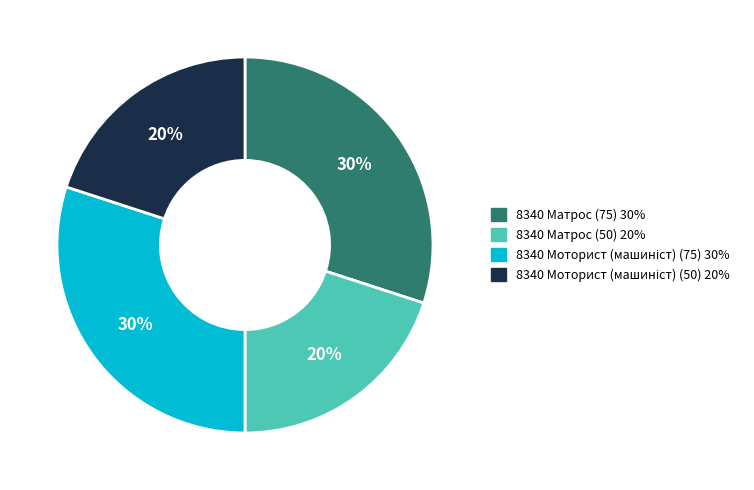

To the nearest percent, what is the difference between the largest and smallest slice percentages?

10%